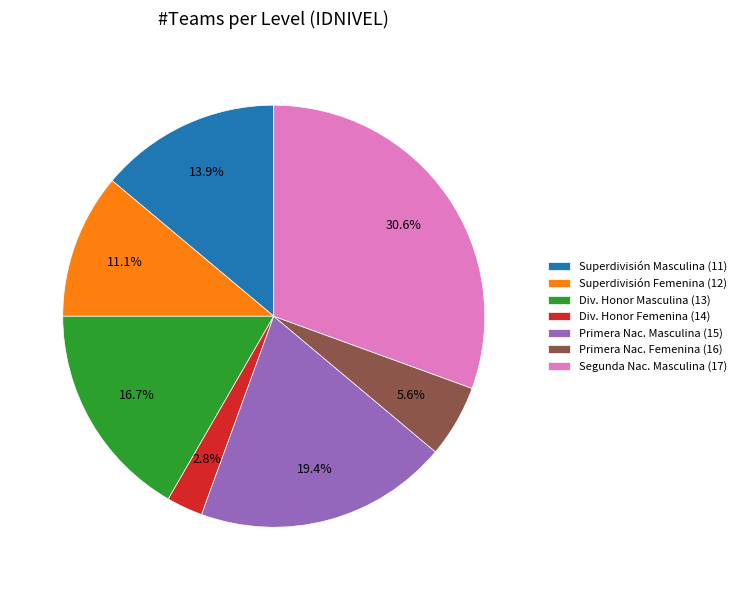

What is the ratio of the value at Div. Honor Femenina (14) to the value at Superdivisión Femenina (12)?

0.3